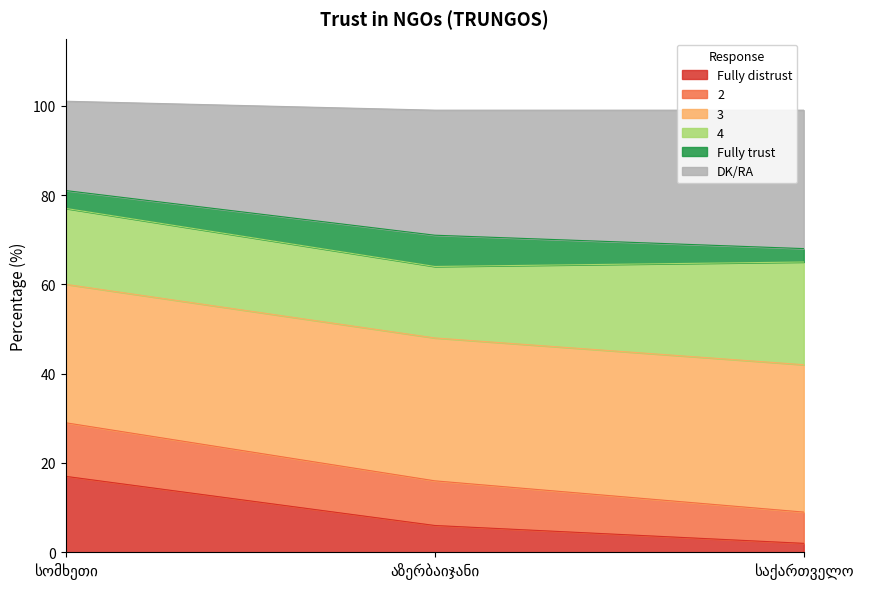

What is the highest value of the Fully distrust series?

17